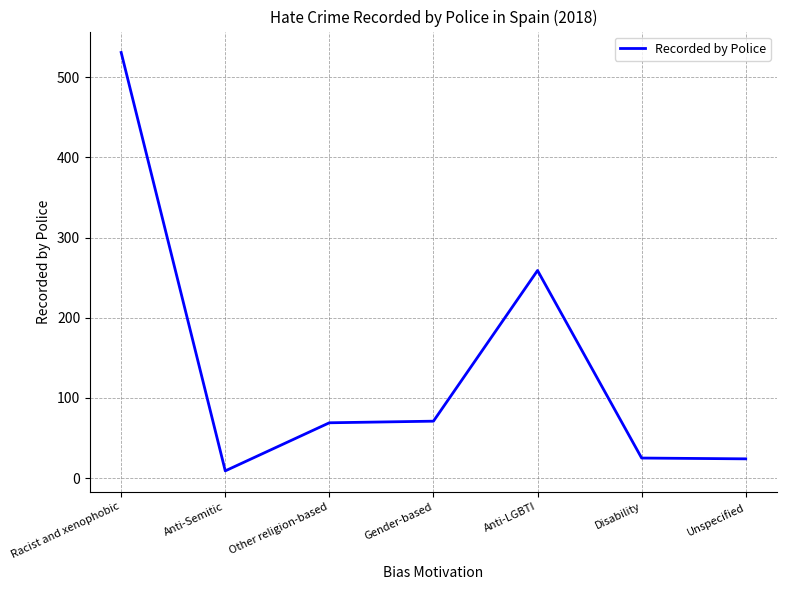

At which category does the data reach its first local valley?

Anti-Semitic